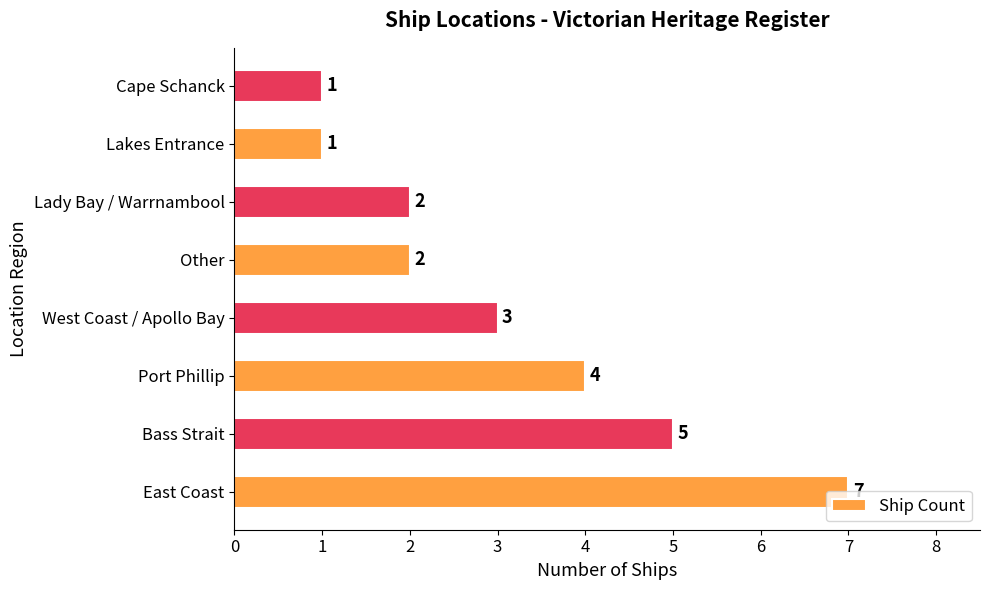

Between Port Phillip and Other, which is larger?

Port Phillip